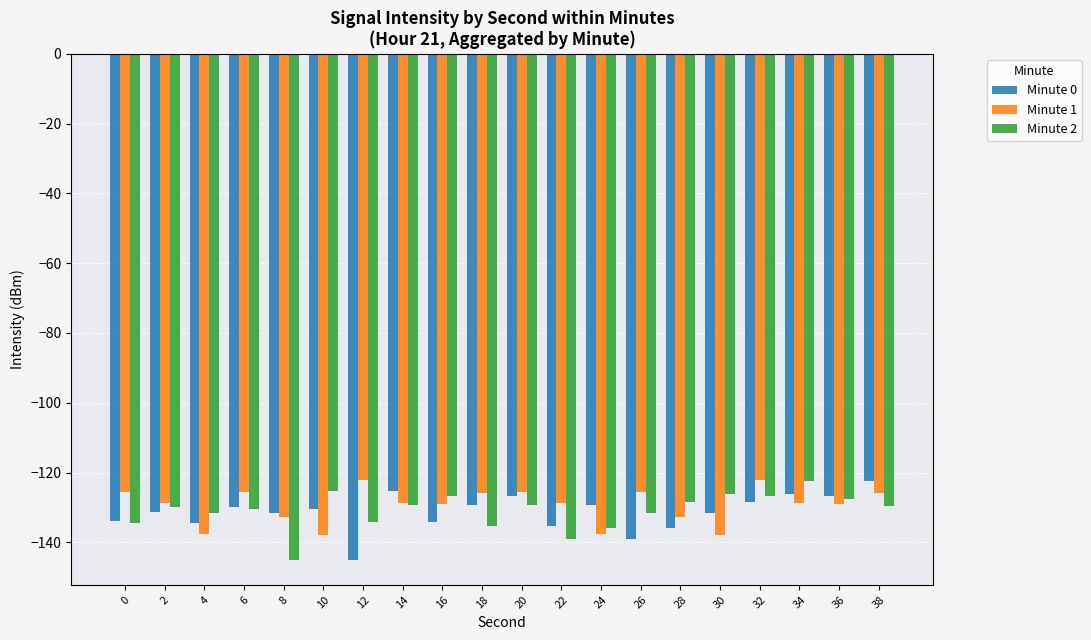

True or false: Minute 1 has a value of -122.0 at 32.

True